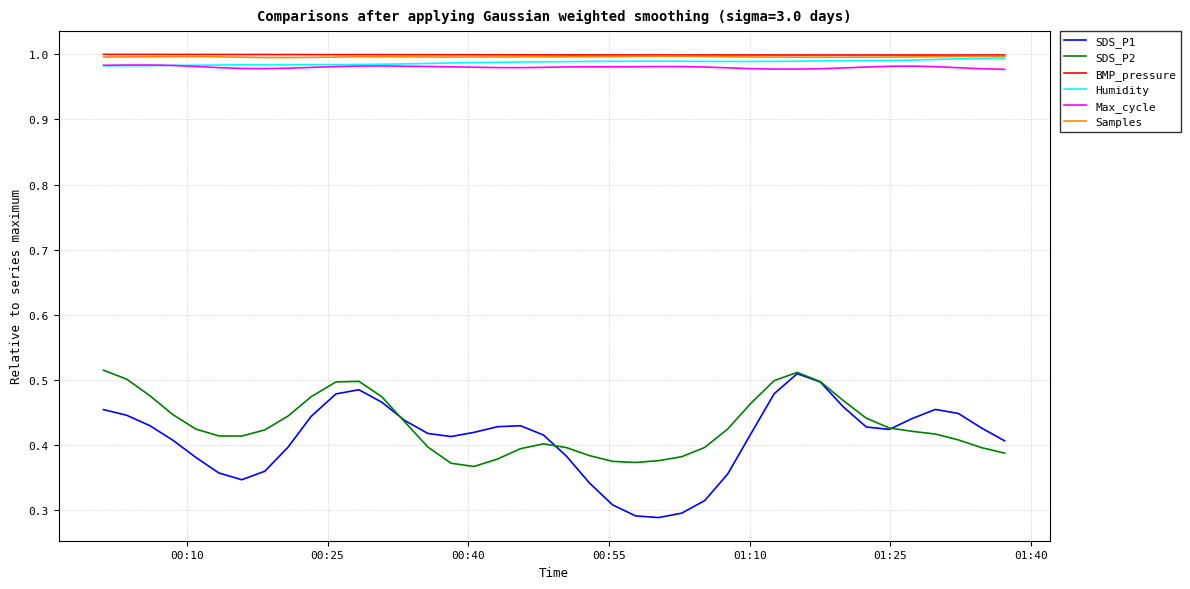

True or false: Humidity and SDS_P1 cross at least once.

False